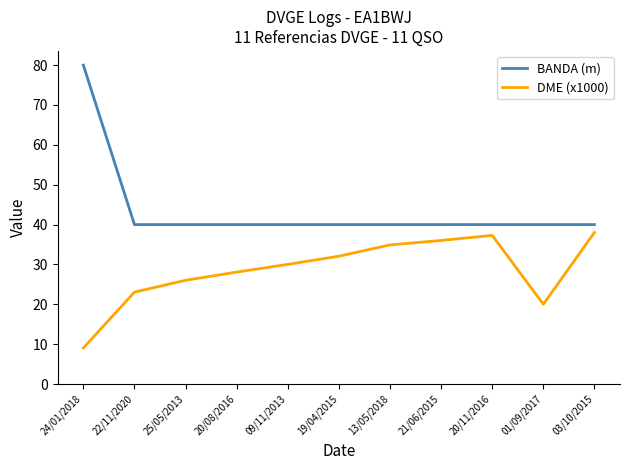

True or false: BANDA (m) and DME (x1000) cross at least once.

False